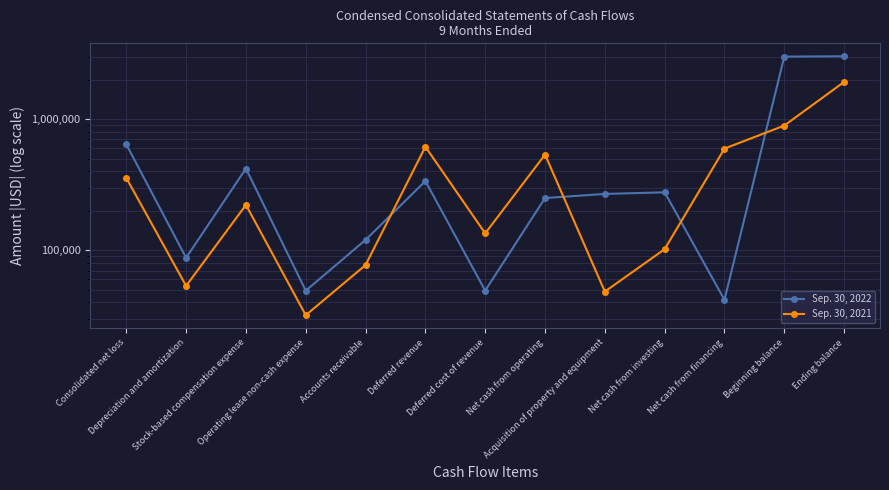

What is the difference between the second highest and second lowest values in the Sep. 30, 2022 series?

2955185